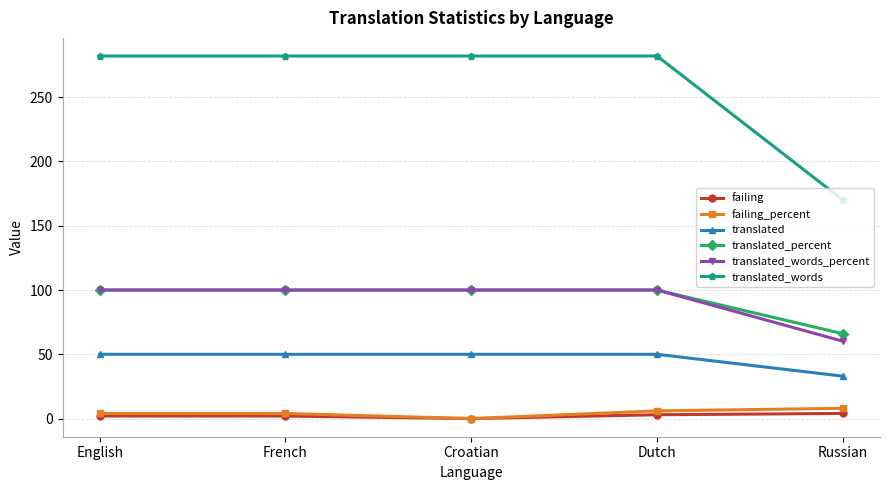

Is it true that translated_words_percent equals 170.1 at Croatian?

False